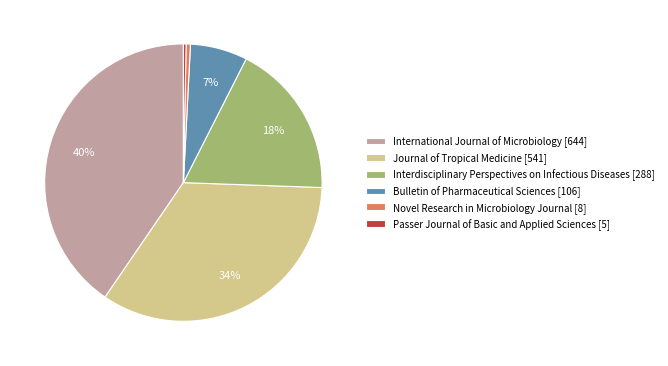

Is the sum of Journal of Tropical Medicine and Passer Journal of Basic and Applied Sciences greater than half?

No